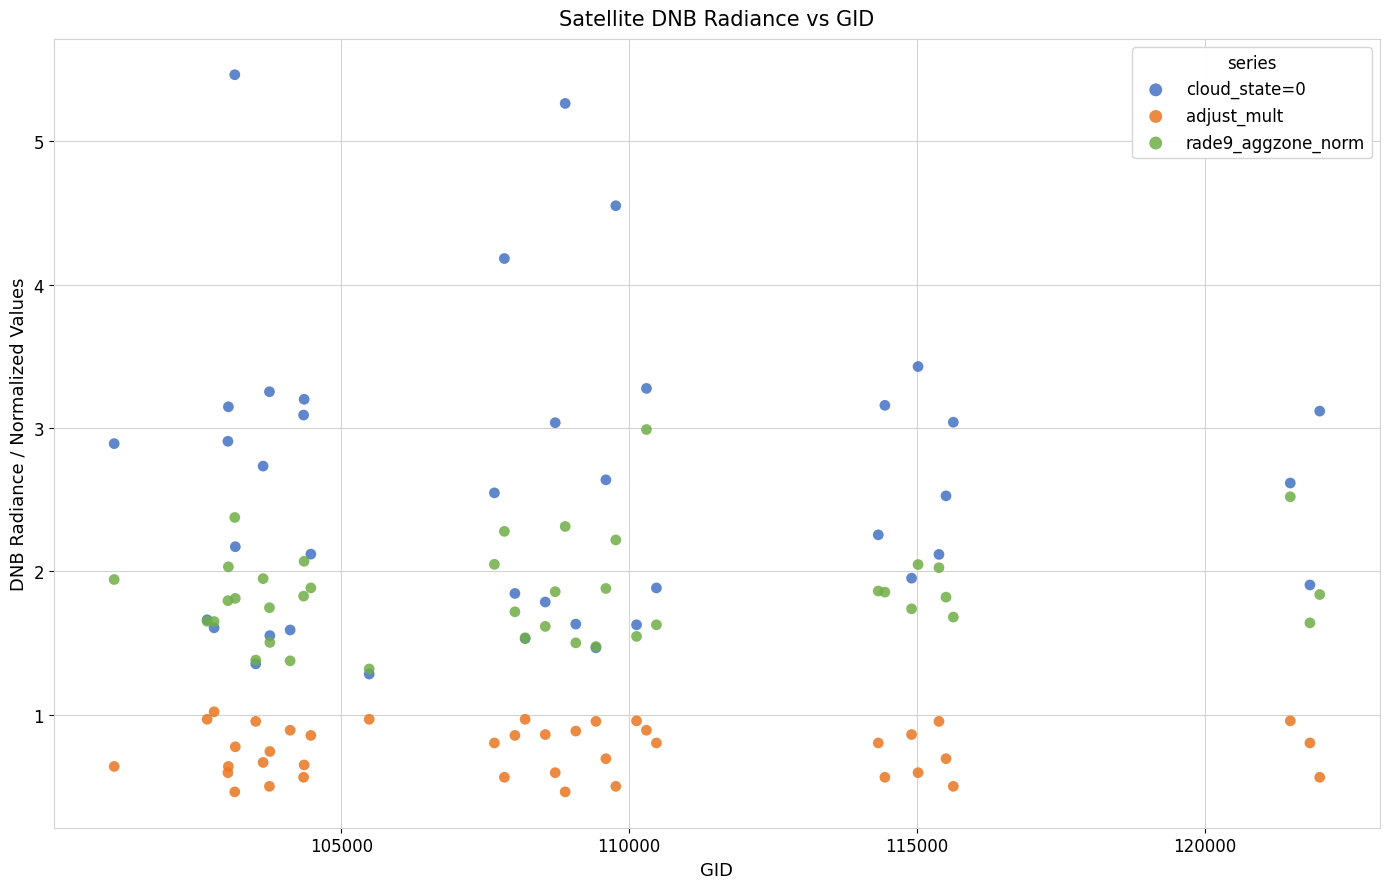

What are all the series names shown in the legend?

cloud_state=0, adjust_mult, rade9_aggzone_norm